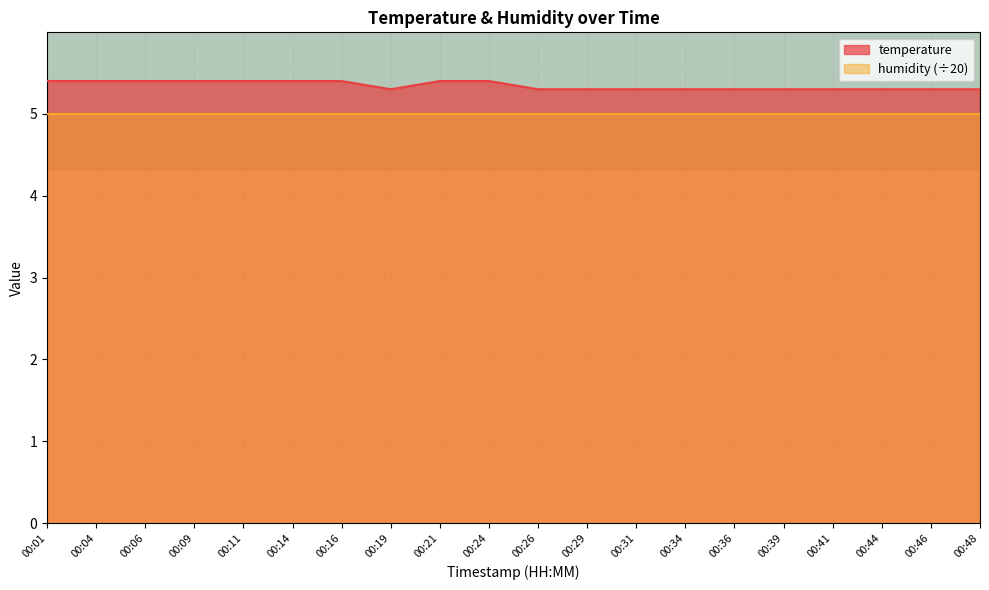

Rank the categories by value from highest to lowest.

00:01, 00:04, 00:06, 00:09, 00:11, 00:14, 00:16, 00:21, 00:24, 00:19, 00:26, 00:29, 00:31, 00:34, 00:36, 00:39, 00:41, 00:44, 00:46, 00:48